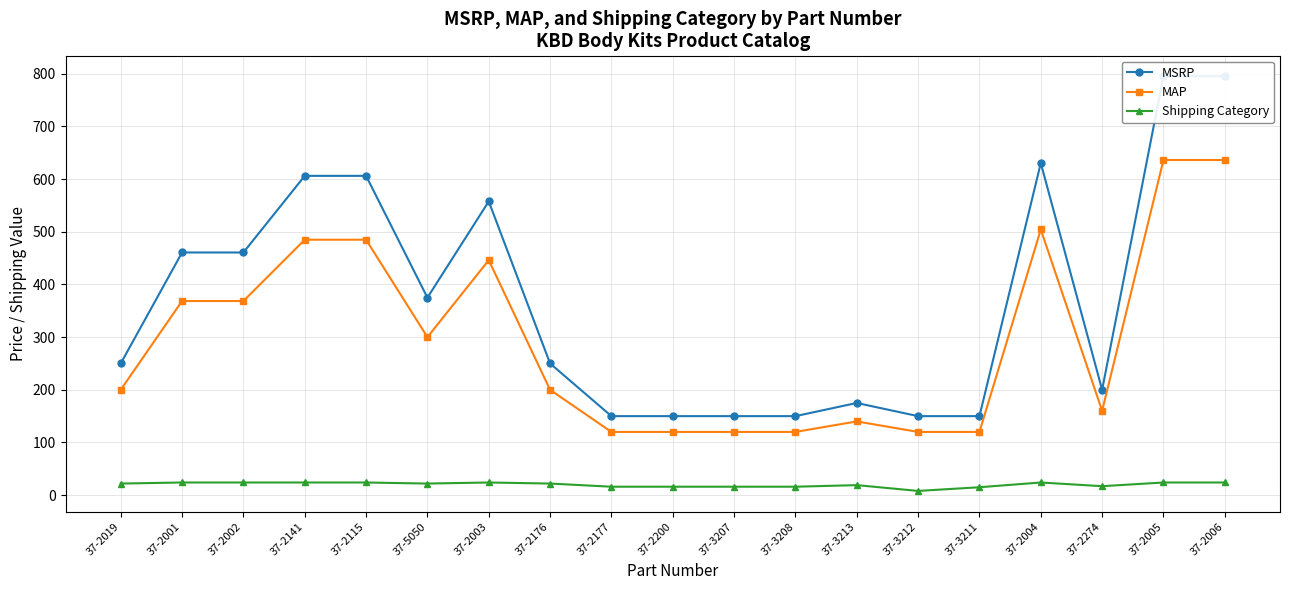

What is the minimum value shown in the chart?

8.0